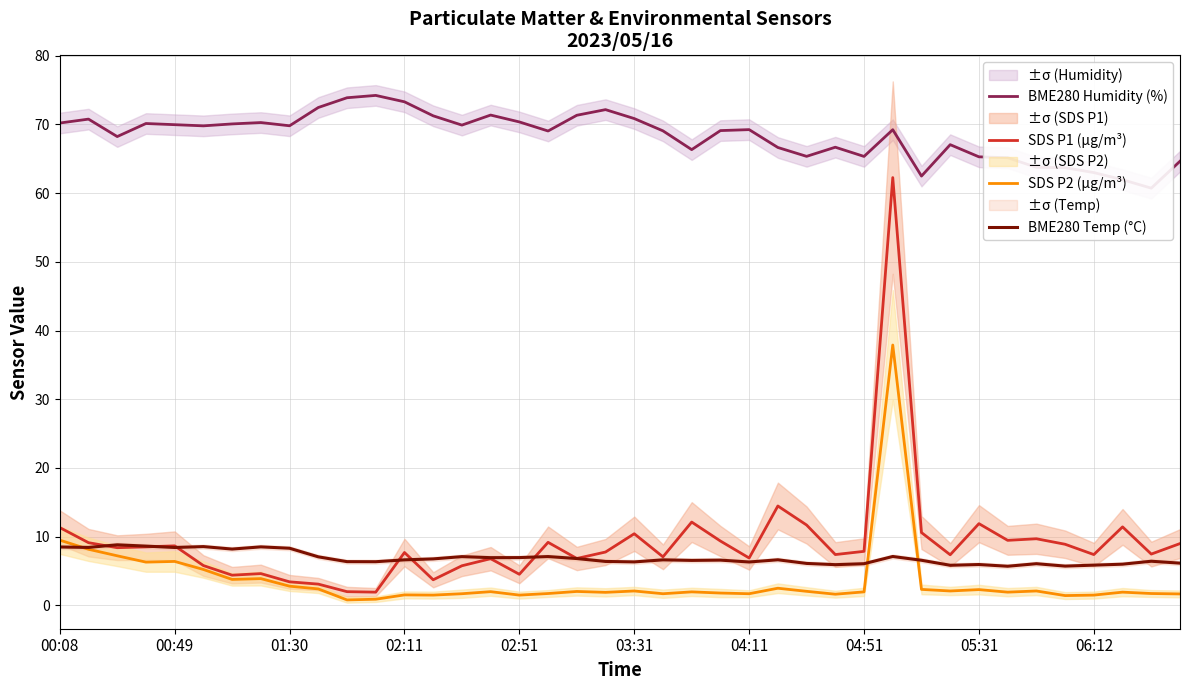

At which label does BME280 Temp (°C) first exceed 6?

00:08